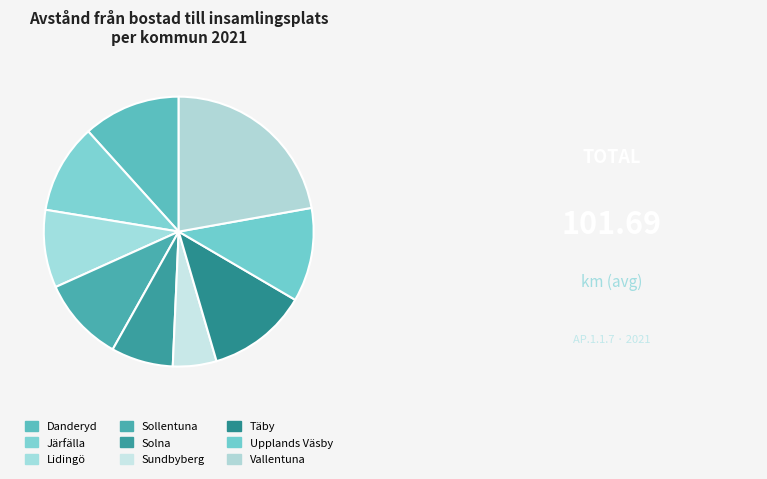

Approximately how many times larger is the value at Täby compared to Upplands Väsby?

1.1